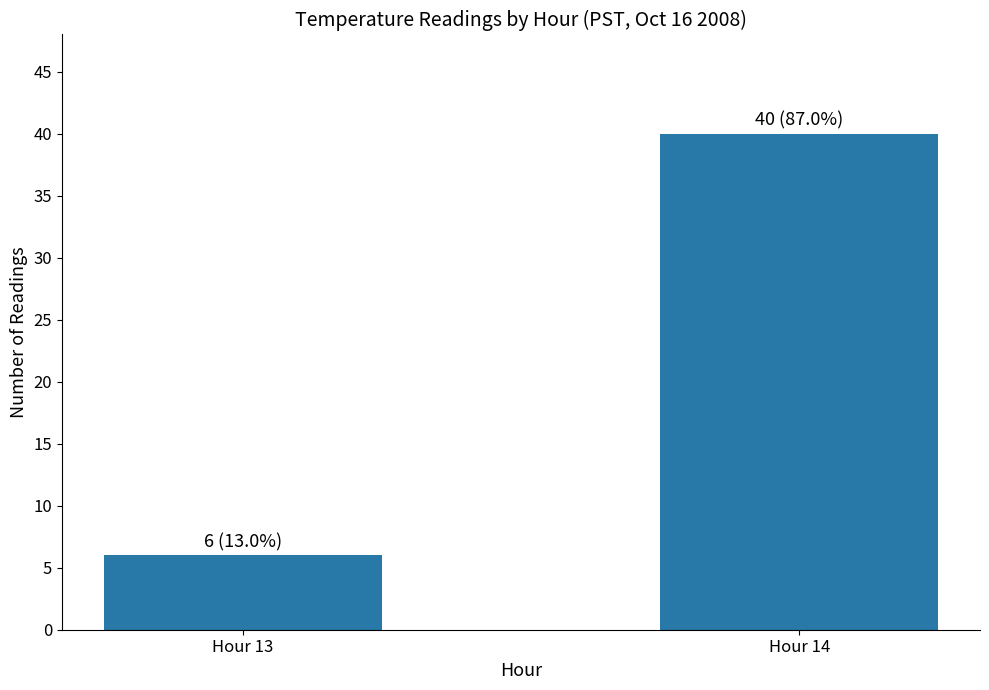

What is the difference between the maximum and minimum values?

34